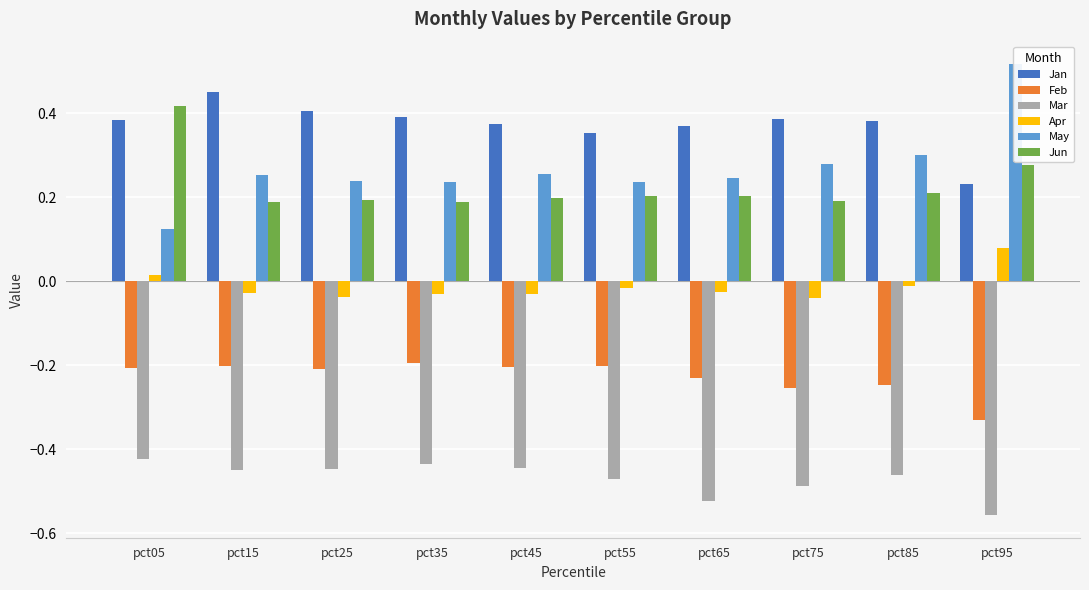

Reading left to right, transcribe all the data shown in this chart.

Jan: 0.4	0.5	0.4	0.4	0.4	0.4	0.4	0.4	0.4	0.2
Feb: -0.2	-0.2	-0.2	-0.2	-0.2	-0.2	-0.2	-0.3	-0.2	-0.3
Mar: -0.4	-0.5	-0.4	-0.4	-0.4	-0.5	-0.5	-0.5	-0.5	-0.6
Apr: 0.0	-0.0	-0.0	-0.0	-0.0	-0.0	-0.0	-0.0	-0.0	0.1
May: 0.1	0.3	0.2	0.2	0.3	0.2	0.2	0.3	0.3	0.5
Jun: 0.4	0.2	0.2	0.2	0.2	0.2	0.2	0.2	0.2	0.3